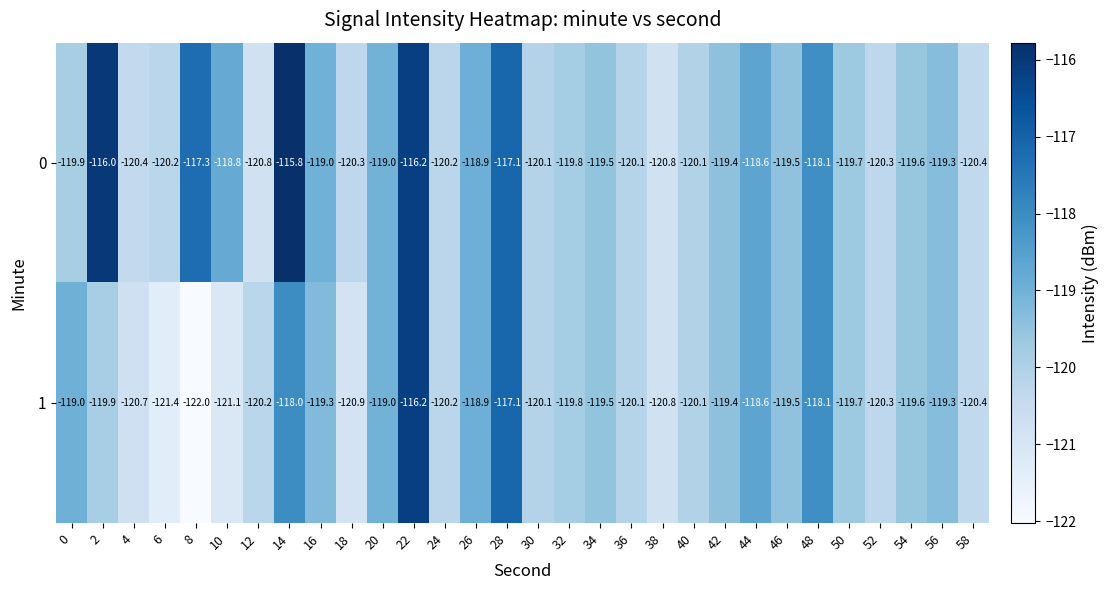

Which category has the lowest value in the 1 series?

8